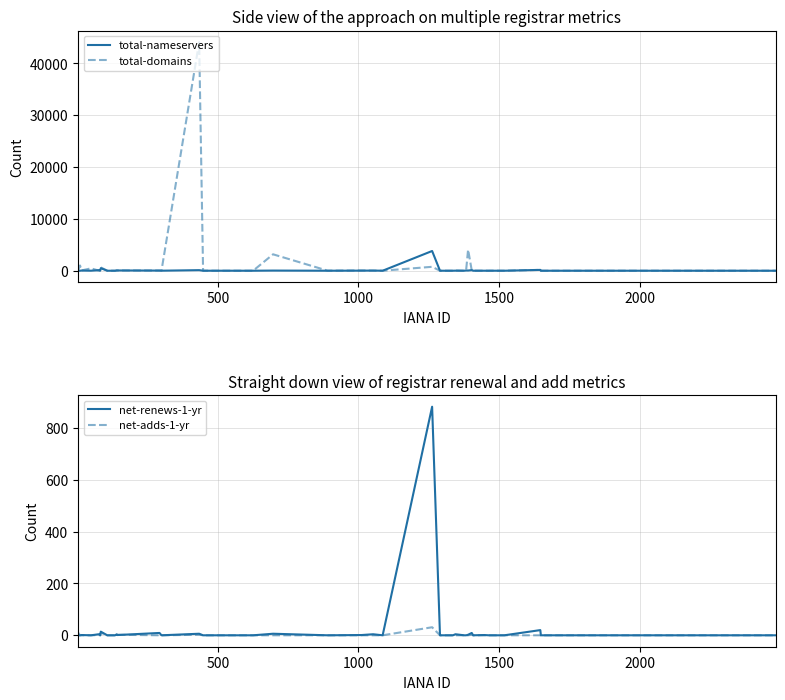

What is the highest value of the total-domains series?

44107